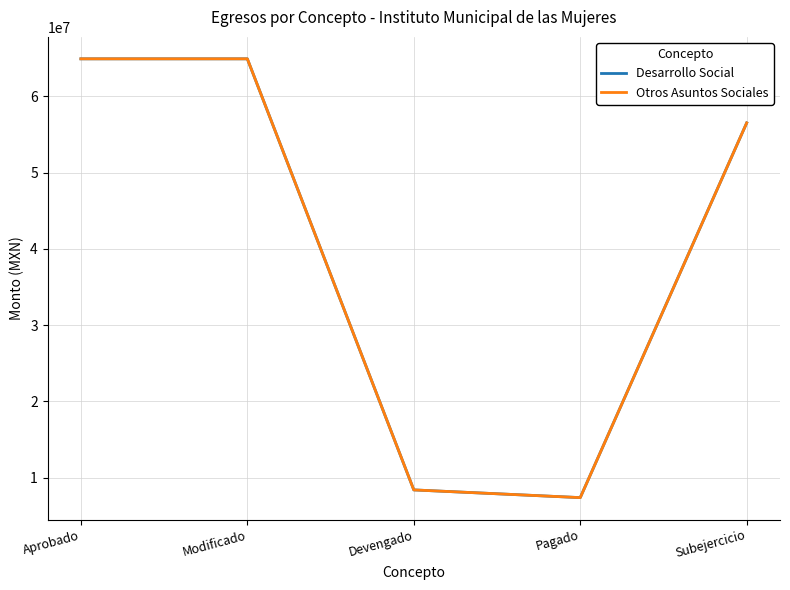

Does the chart have visible grid lines?

Yes